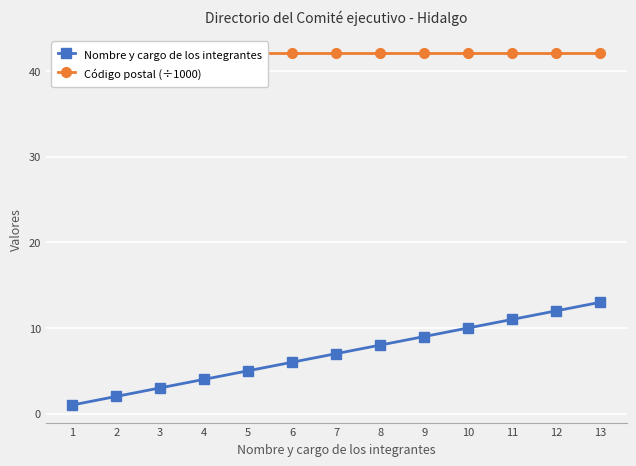

What are all the series names shown in the legend?

Nombre y cargo de los integrantes, Código postal (÷1000)